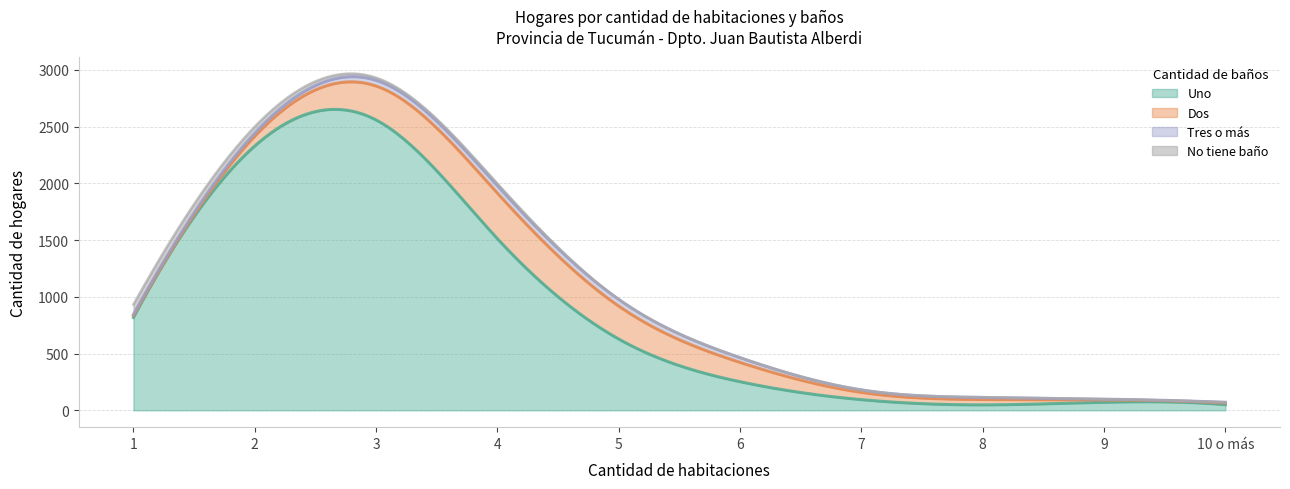

What is the difference between the highest and lowest values at 4?

1493